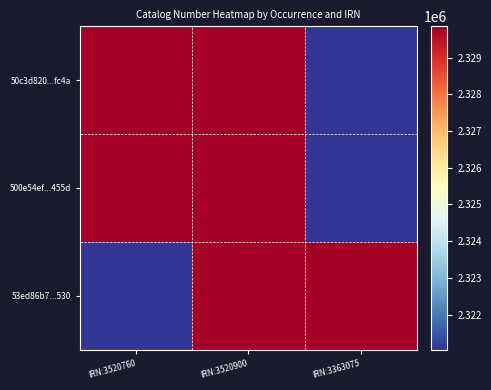

Reading left to right, what are all the values shown in this chart?

50c3d820...fc4a: IRN:3520760=2329850	IRN:3520900=2329849	IRN:3363075=2321047
500e54ef...455d: IRN:3520760=2329849	IRN:3520900=2329850	IRN:3363075=2321047
53ed86b7...530: IRN:3520760=2321047	IRN:3520900=2329849	IRN:3363075=2329850